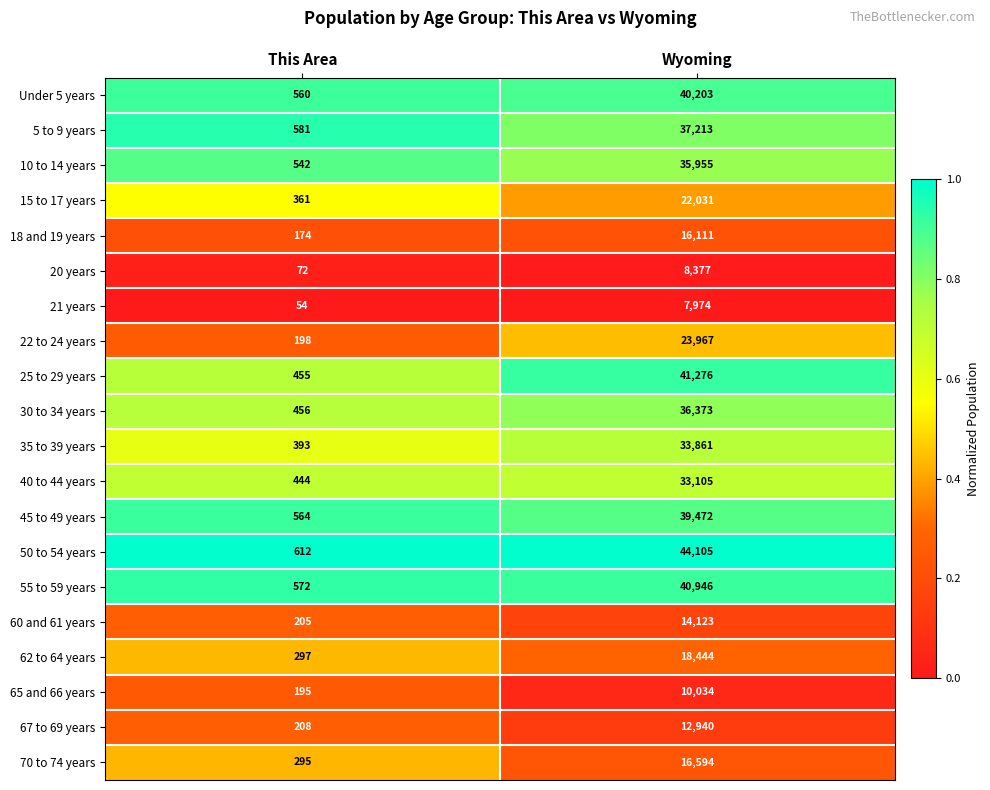

Which label corresponds to the smallest value in the chart?

This Area